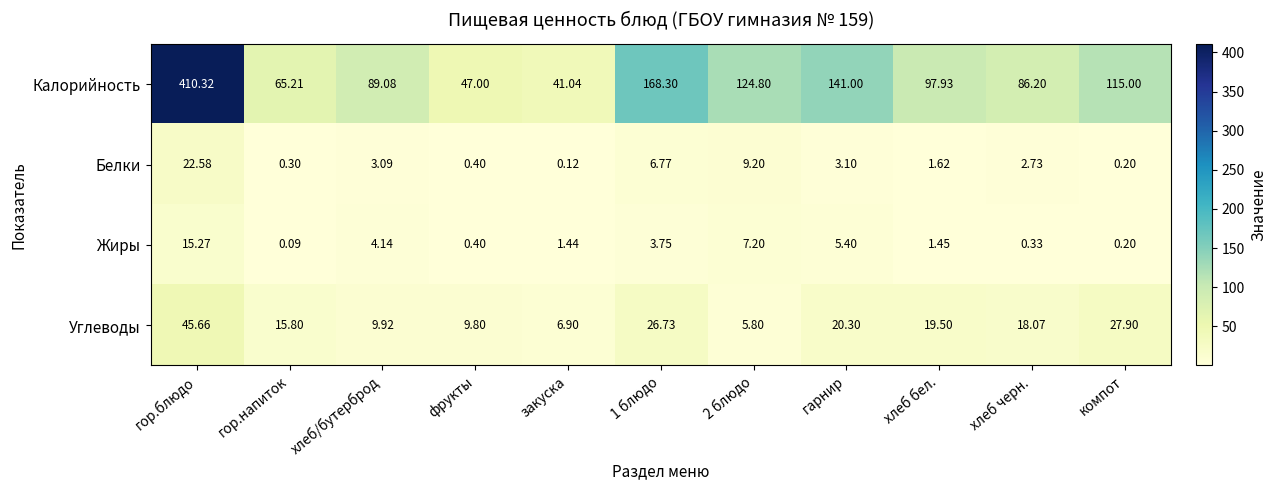

At how many categories does at least one series exceed 18?

11